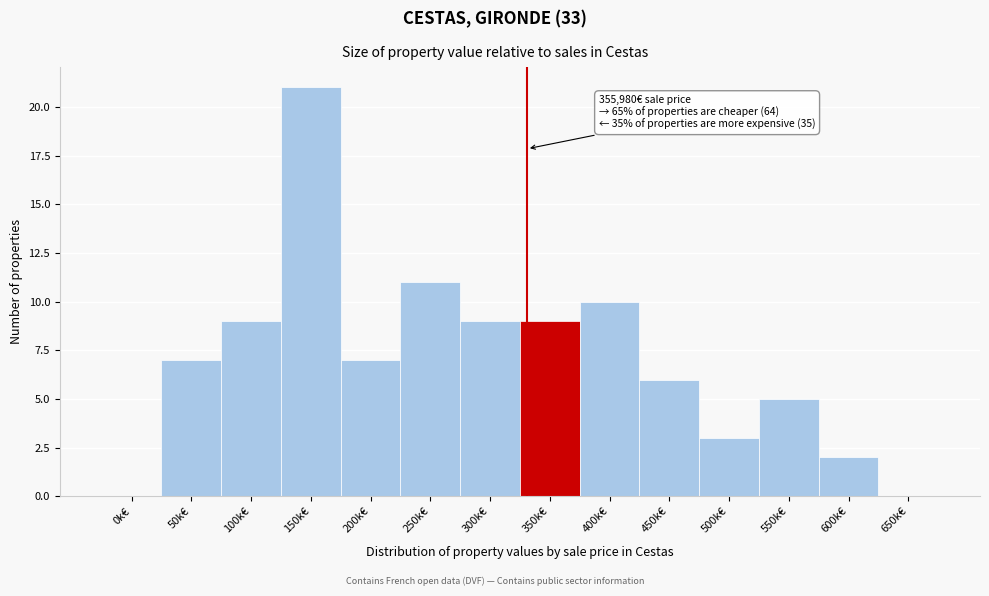

Reading right to left, transcribe all the data shown in this chart.

650k€=0	600k€=2	550k€=5	500k€=3	450k€=6	400k€=10	350k€=9	300k€=9	250k€=11	200k€=7	150k€=21	100k€=9	50k€=7	0k€=0